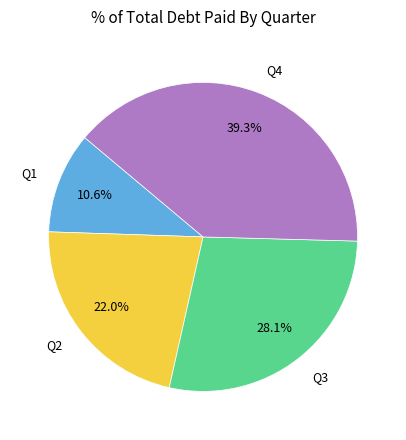

Is there any slice that represents more than half of the pie?

No